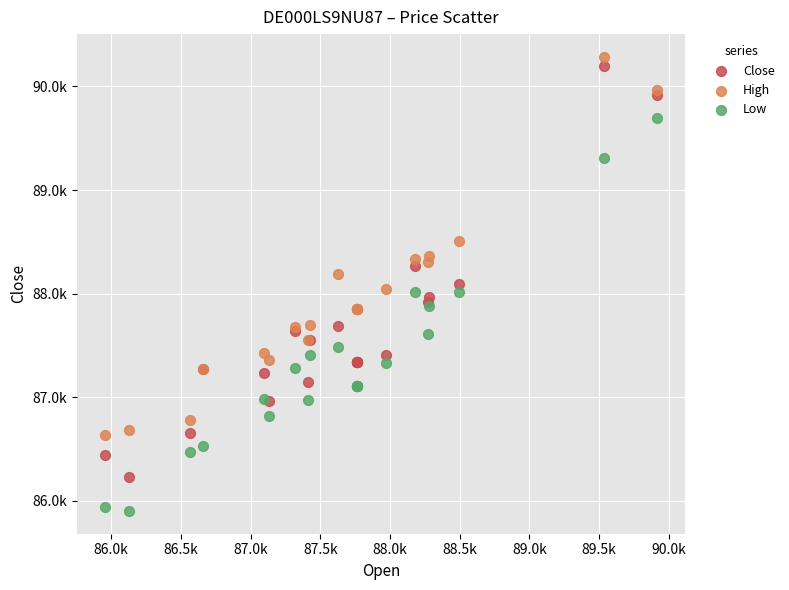

Which series reaches the minimum Y coordinate?

Low